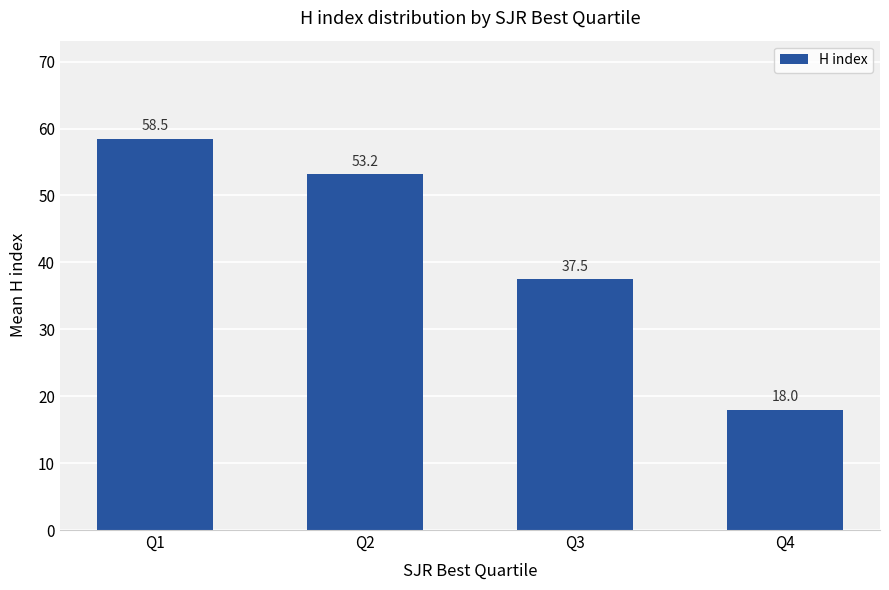

What is the sum of all values?

167.2